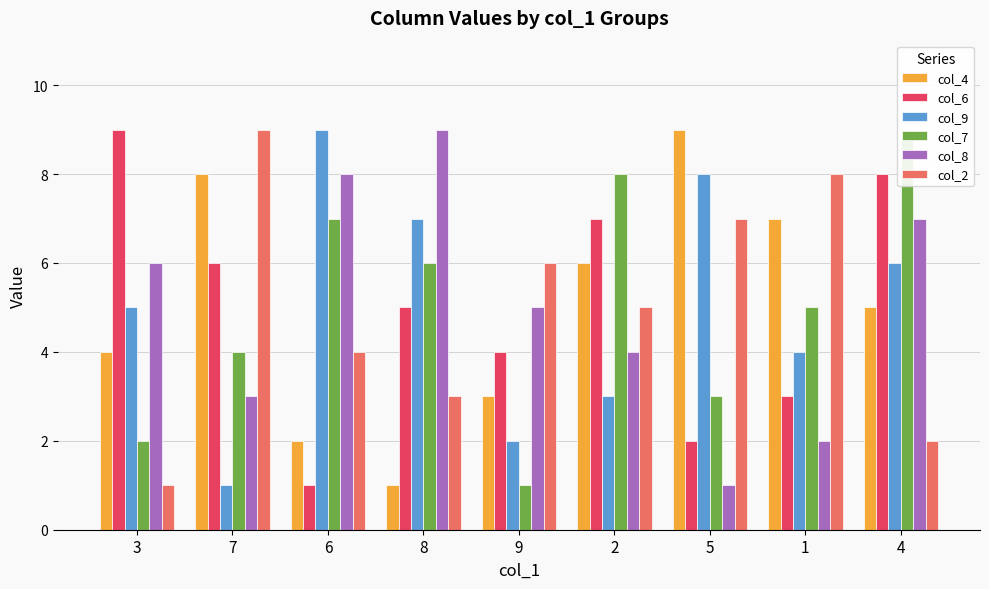

Which has a higher value, 8 or 6?

6